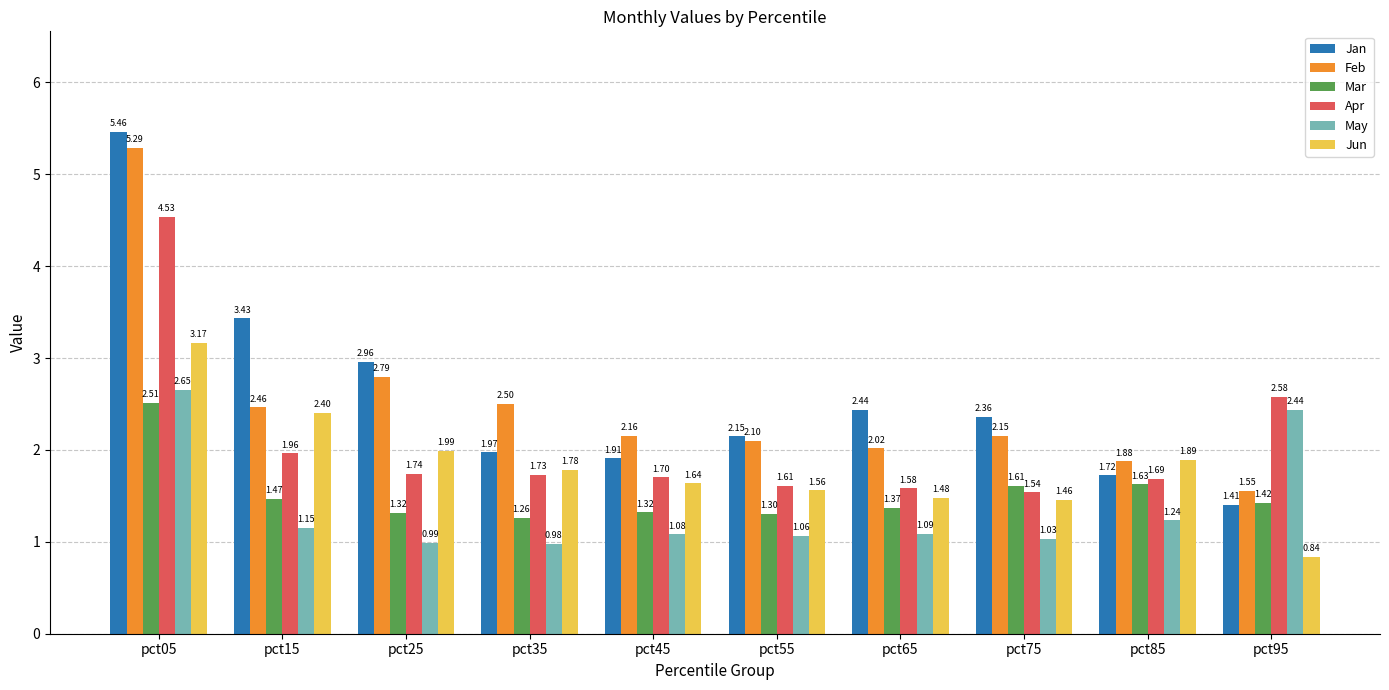

What is the total value across all series at pct65?

10.0